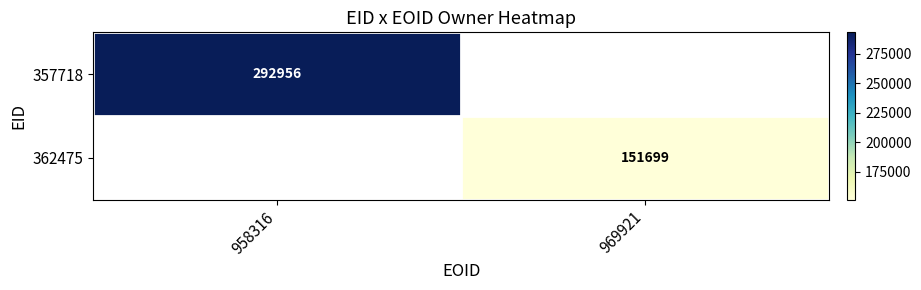

The value of 357718 at 958316 is 463854. True or false?

False